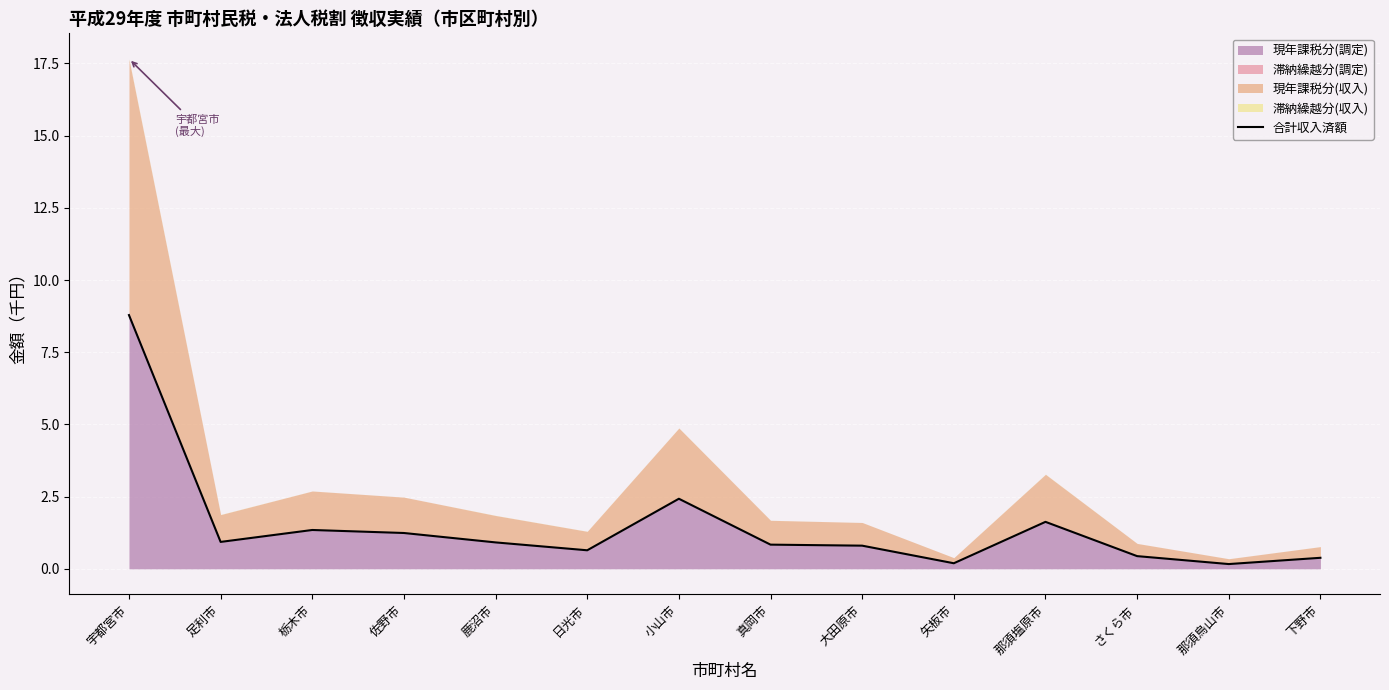

What is the smallest value displayed?

0.2